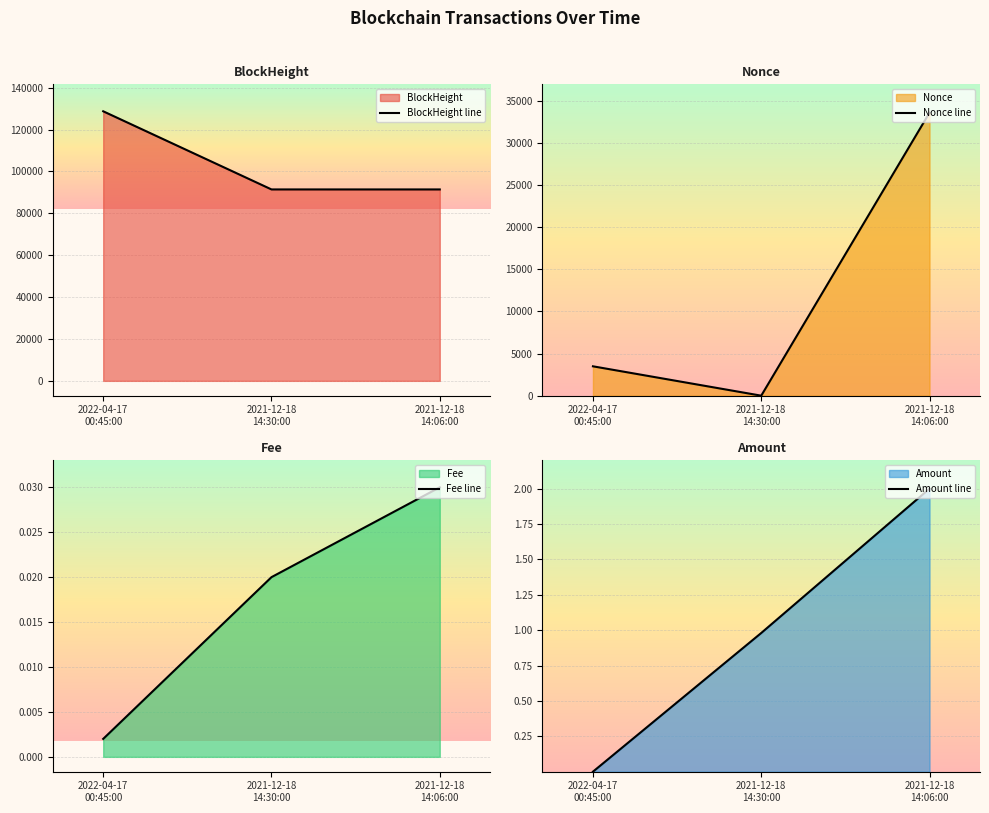

At which label does Nonce line first exceed 3484?

2021-12-18
14:06:00